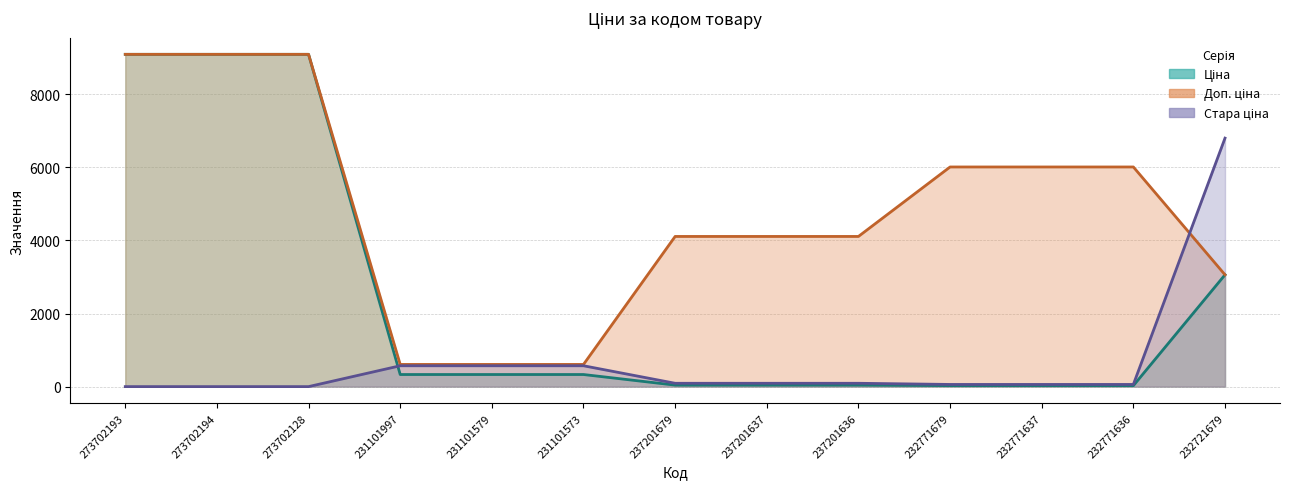

What is the difference between the maximum and second lowest values in the Ціна series?

9065.3